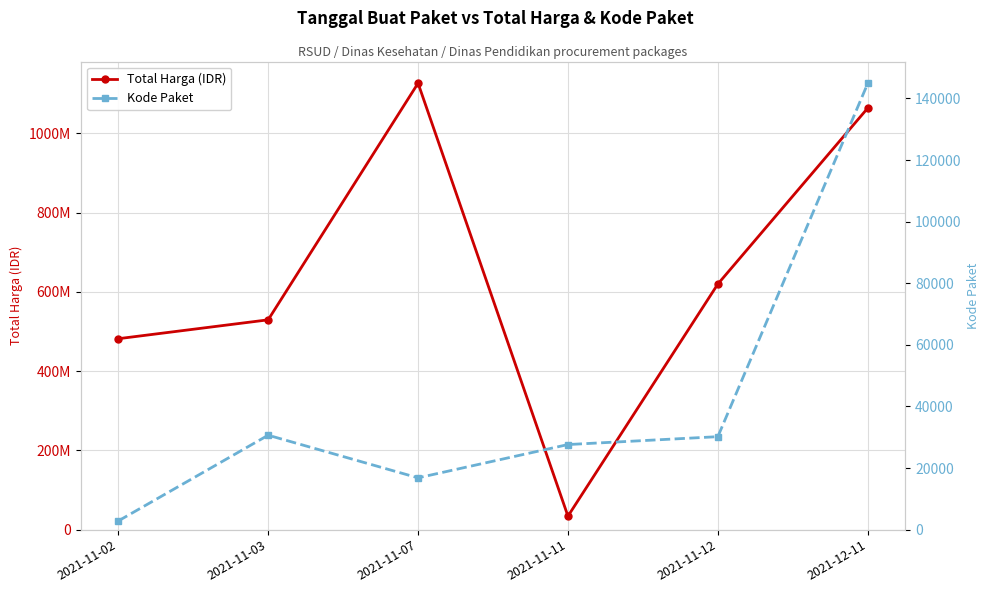

What are all the series names shown in the legend?

Total Harga (IDR), Kode Paket